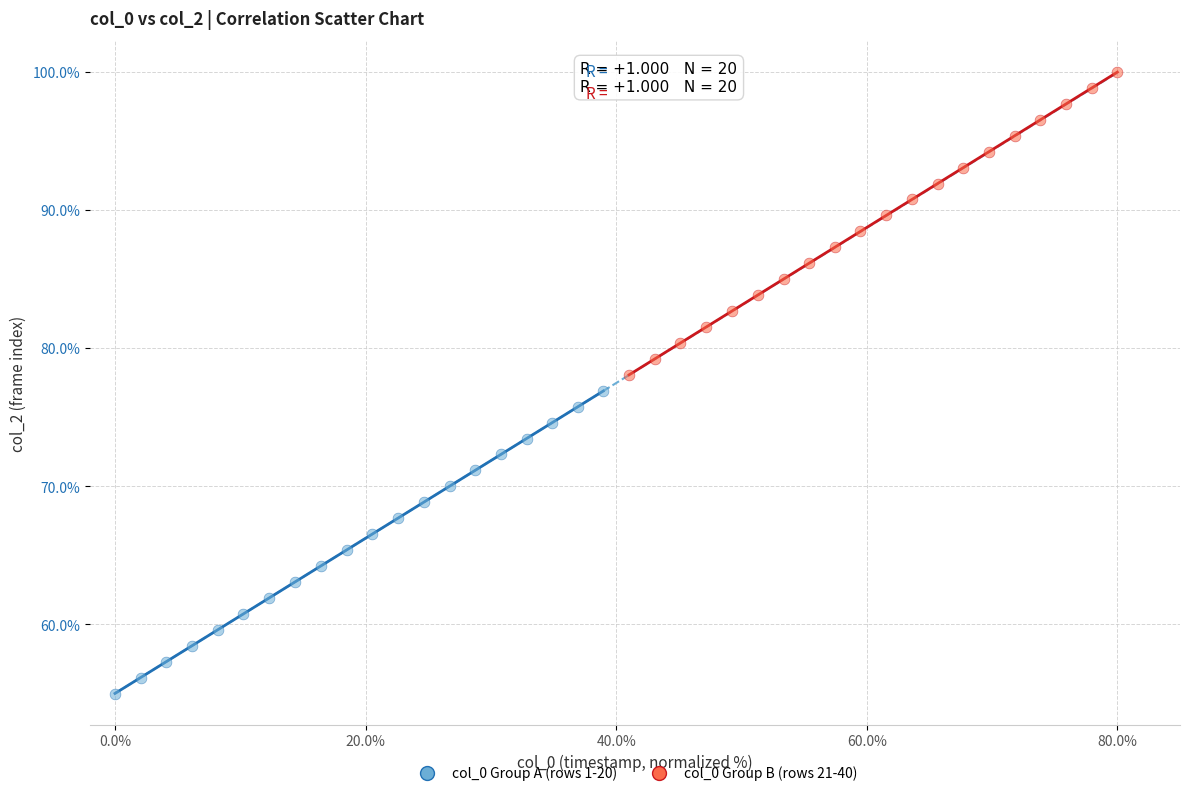

Which series reaches the maximum Y coordinate?

col_0 Group B (rows 21-40)